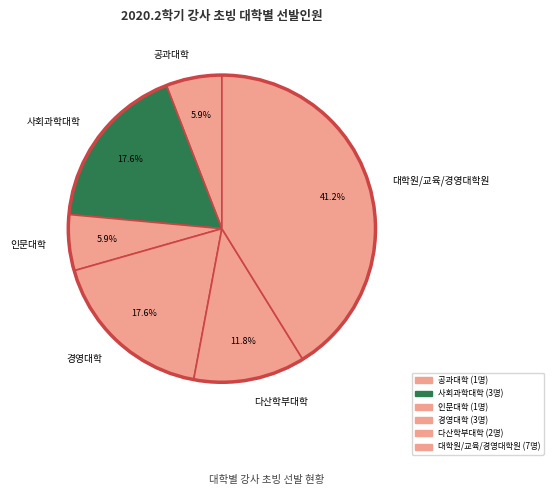

To the nearest percent, what is the combined percentage of 사회과학대학 and 대학원/교육/경영대학원?

59%